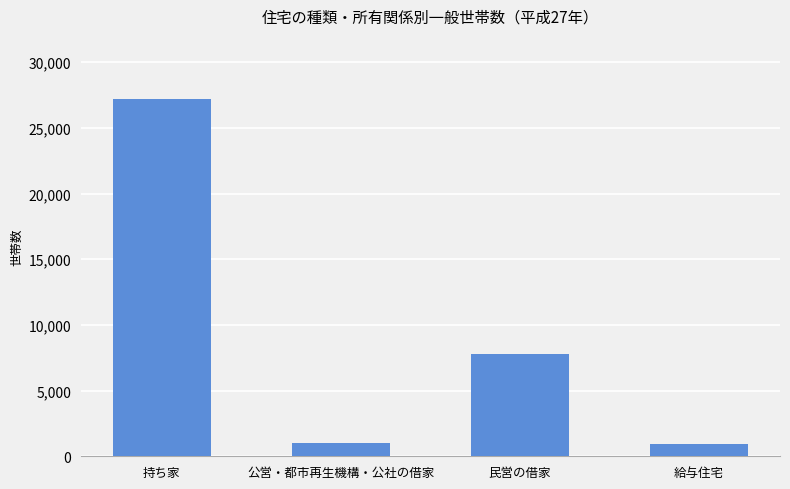

Where does the data first go above 7811?

持ち家